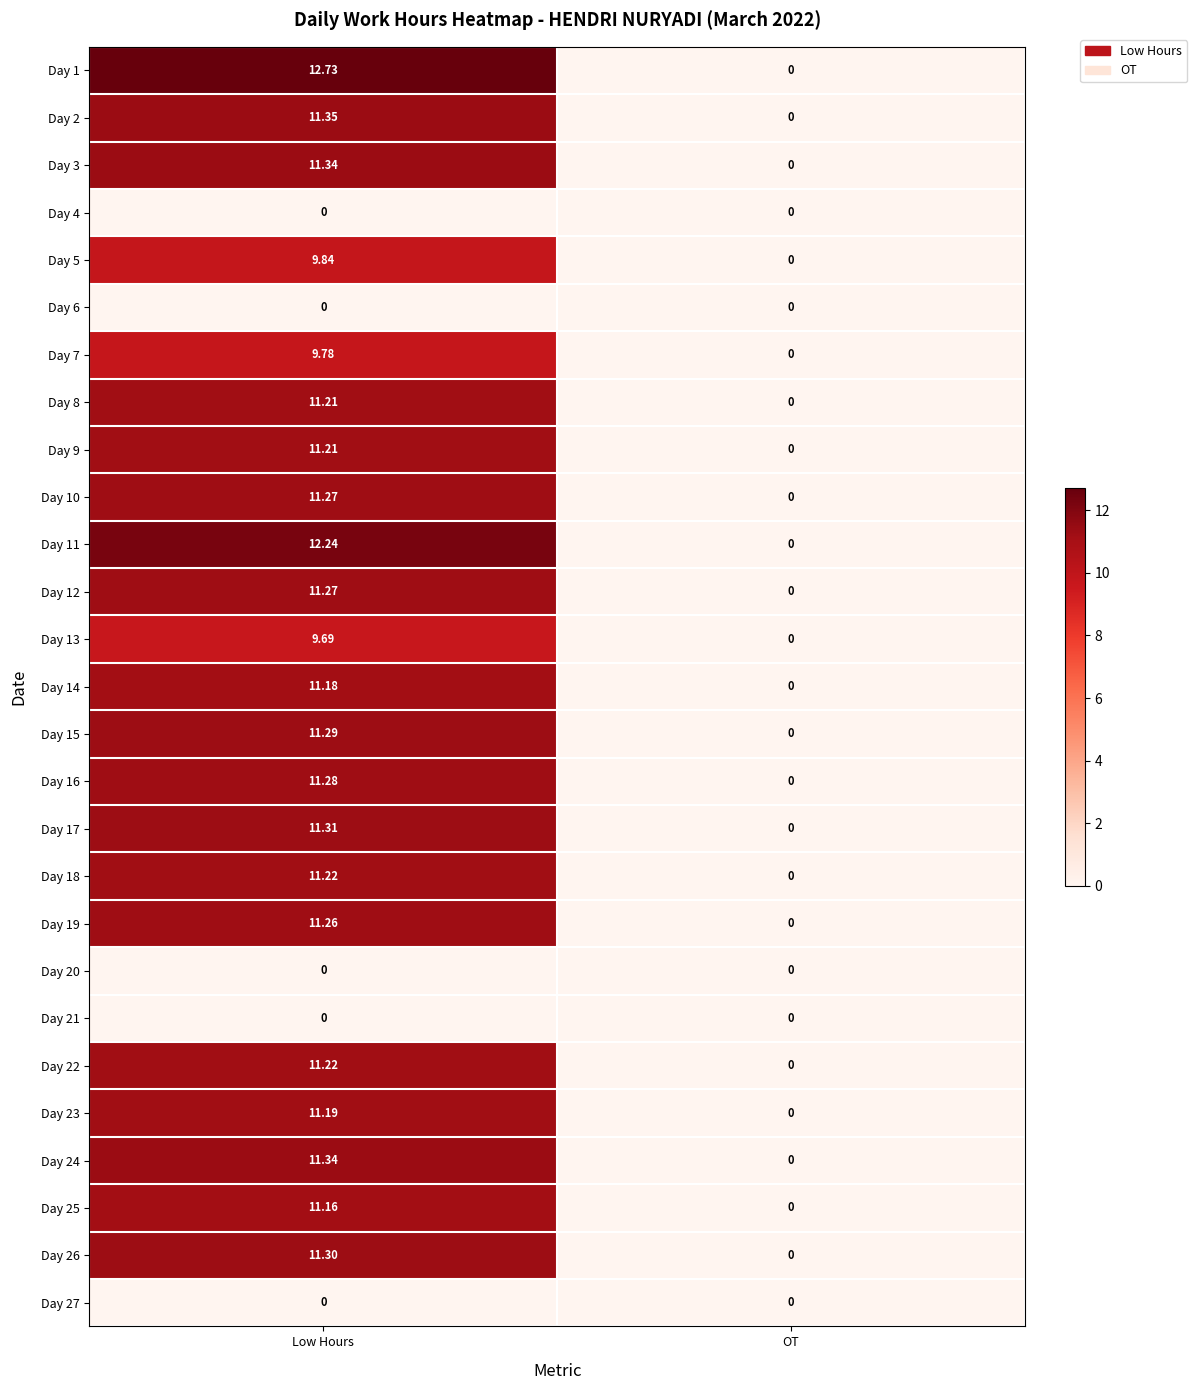

Which category has the highest value across all series?

Low Hours